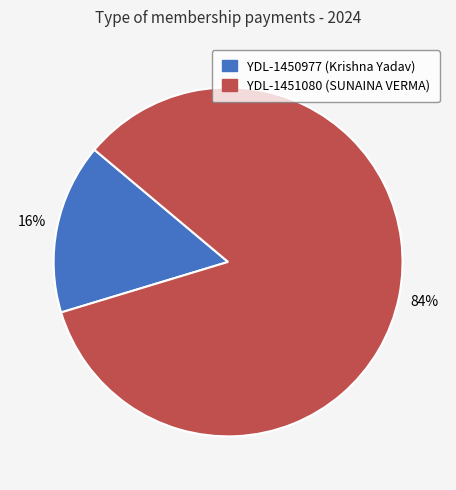

To the nearest percent, what is the average slice percentage?

50%